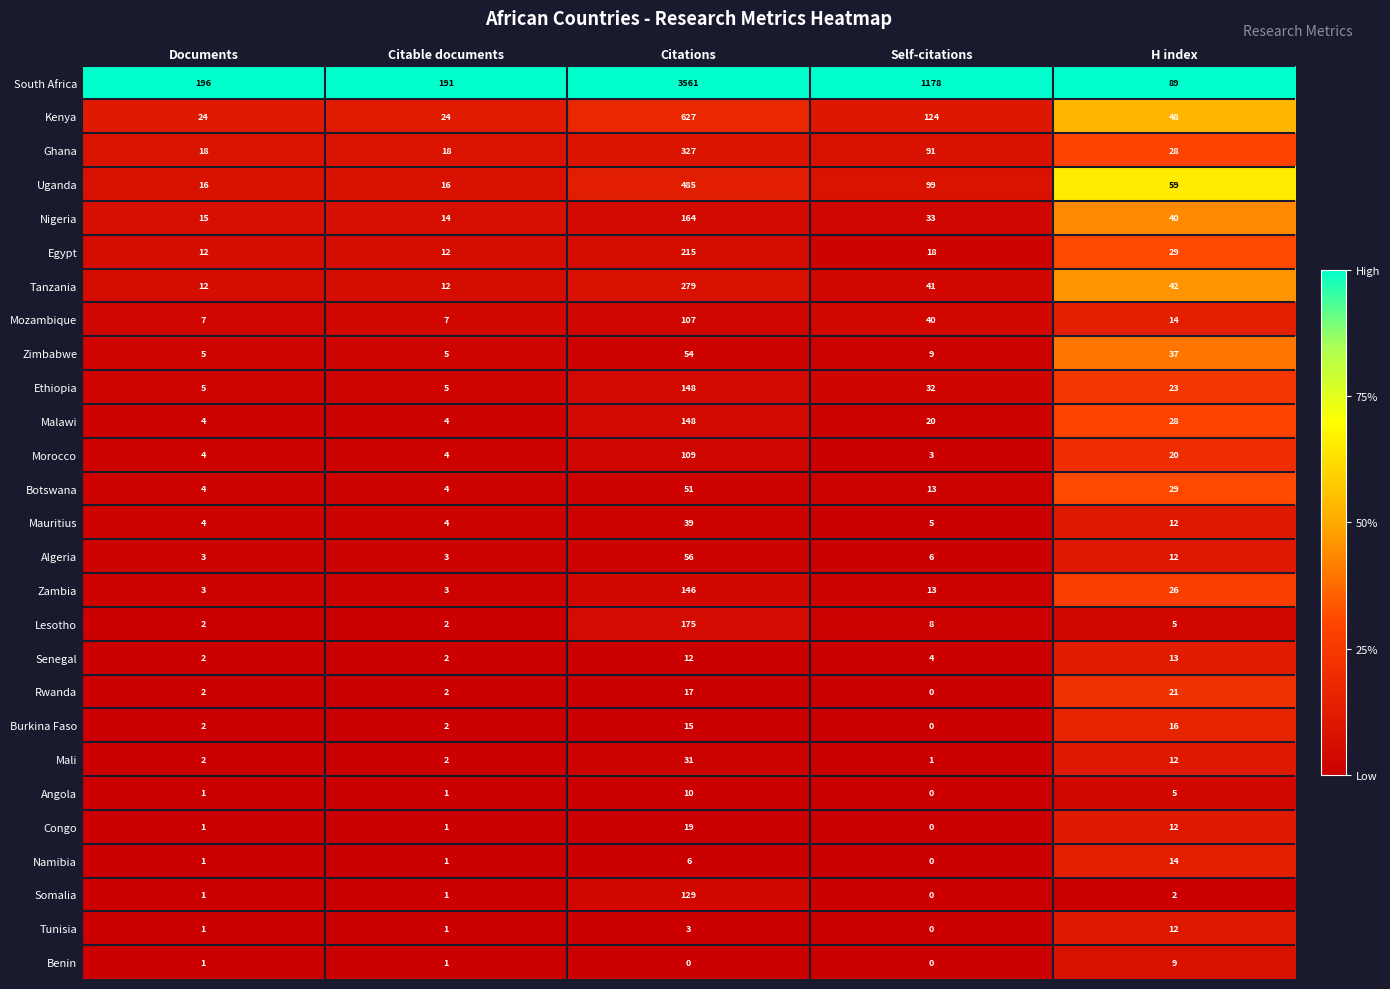

What is the total value across all series at Citations?

6933